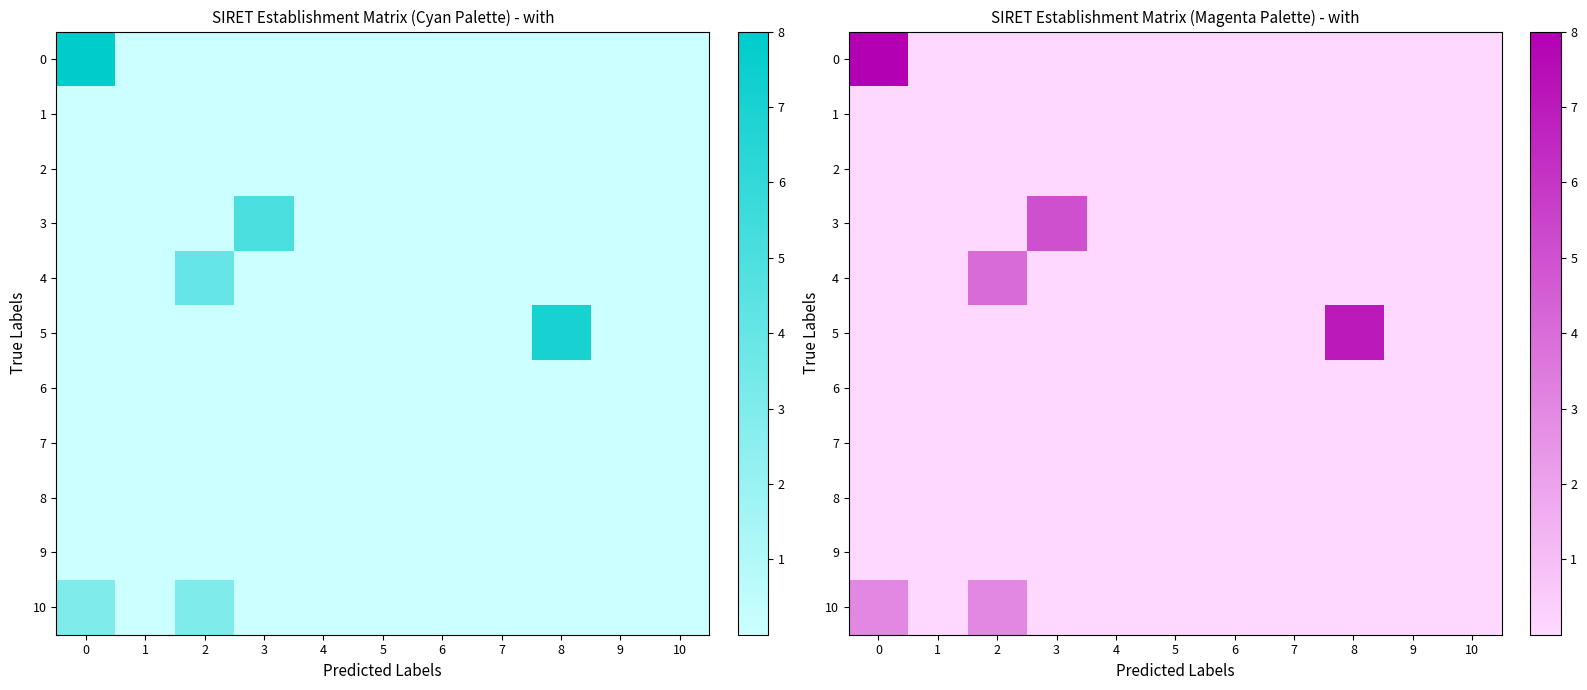

How many categories are shown in the chart?

11